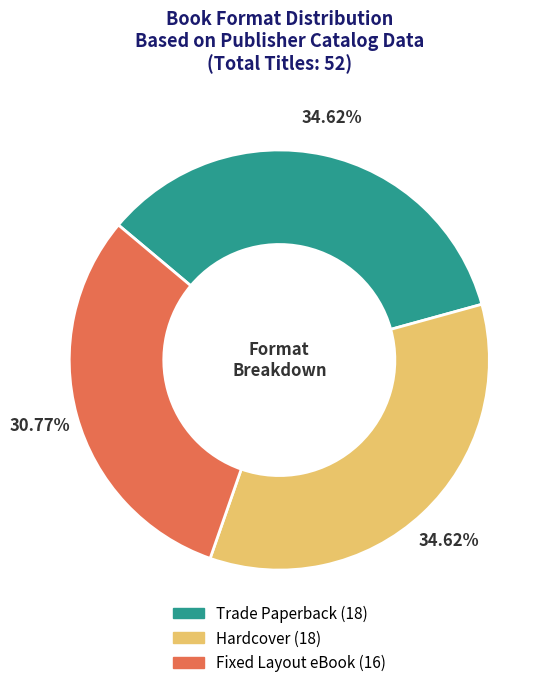

To the nearest percent, what percentage of the pie is Hardcover?

35%